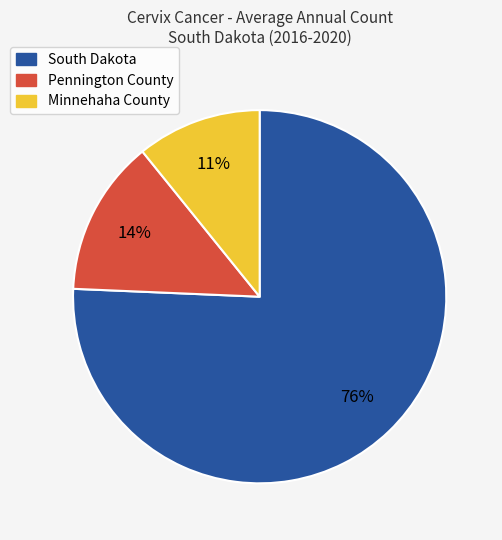

To the nearest percent, what is the combined percentage of Minnehaha County and South Dakota?

86%